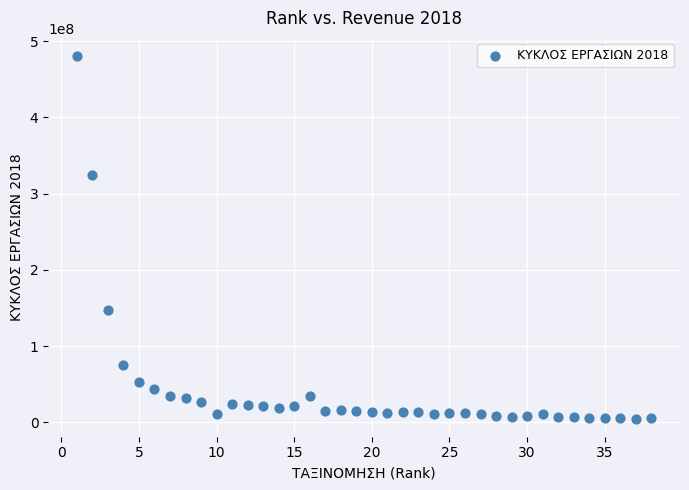

What is the range of Y values (max minus min)?

475962578